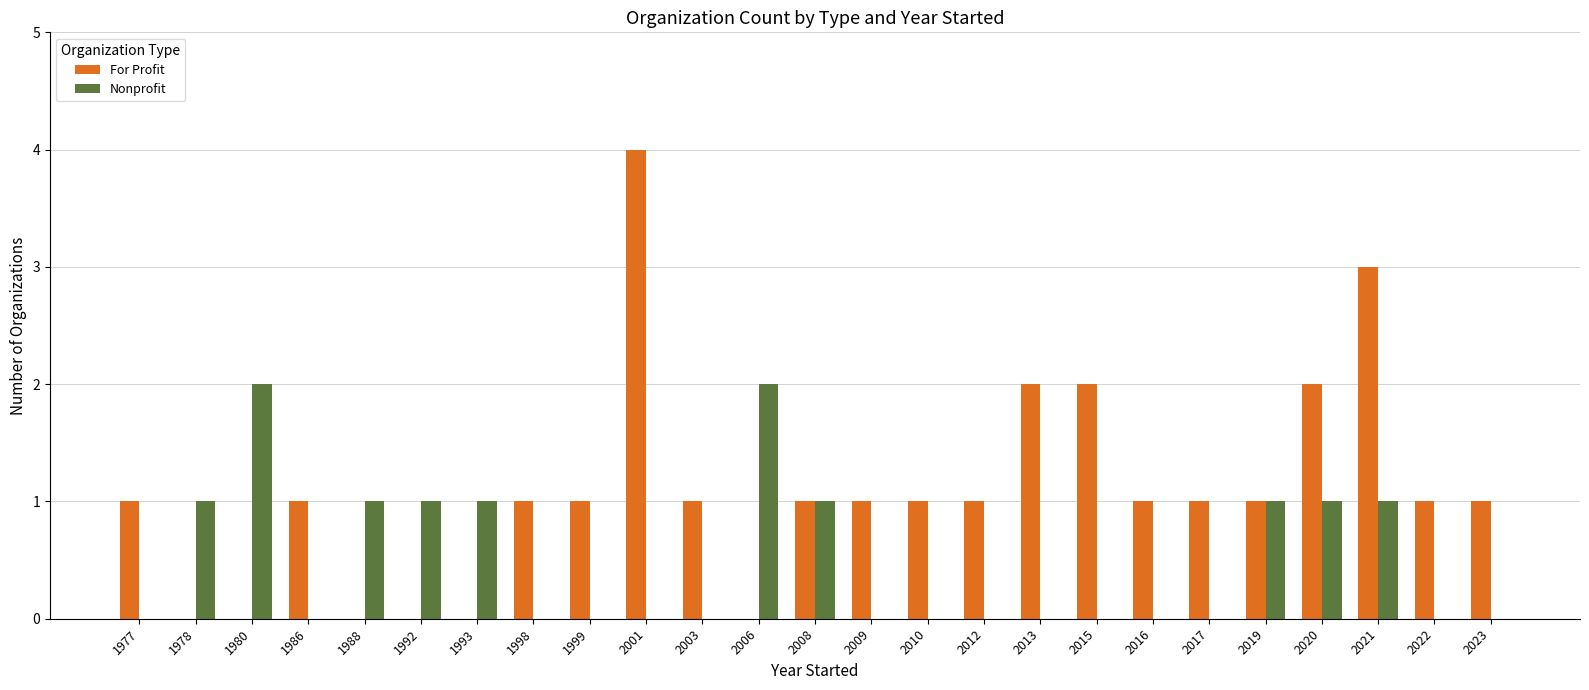

Between 1992 and 2015, which series saw the biggest shift?

For Profit